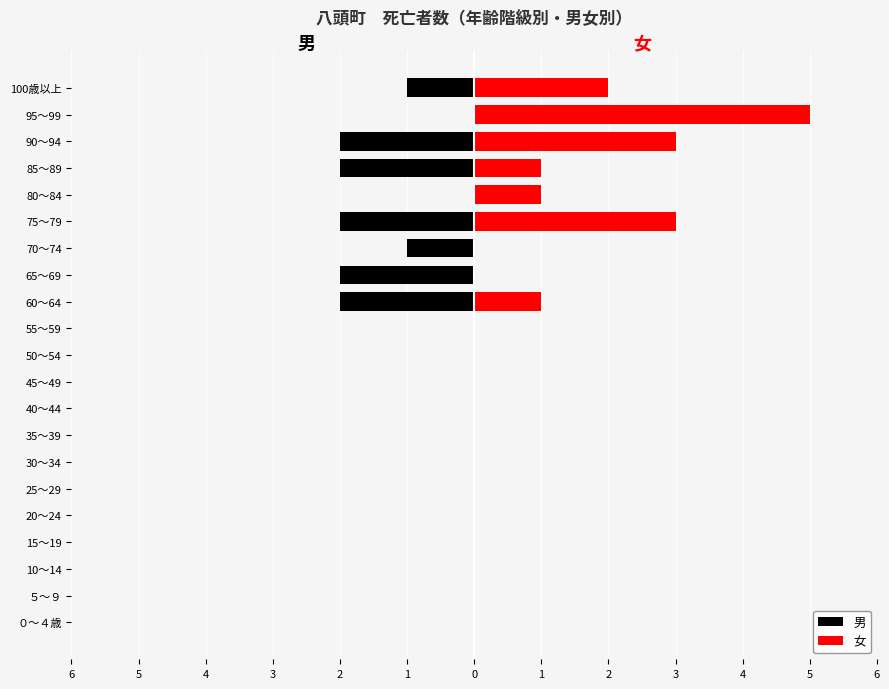

Which series changed the most between 45～49 and 60～64?

男